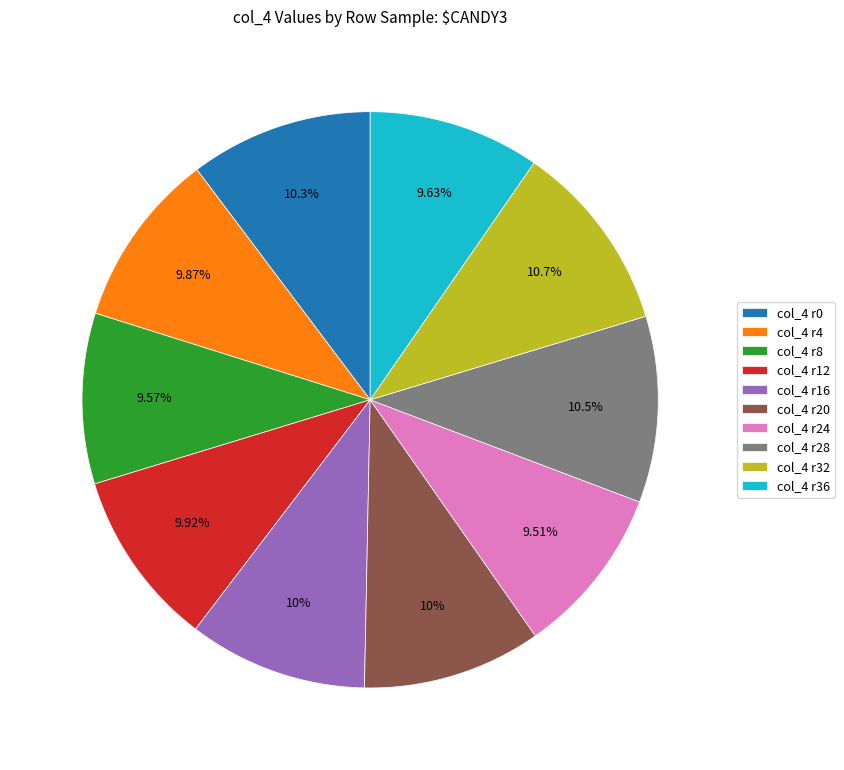

Approximately how many times larger is the value at col_4 r8 compared to col_4 r32?

0.9